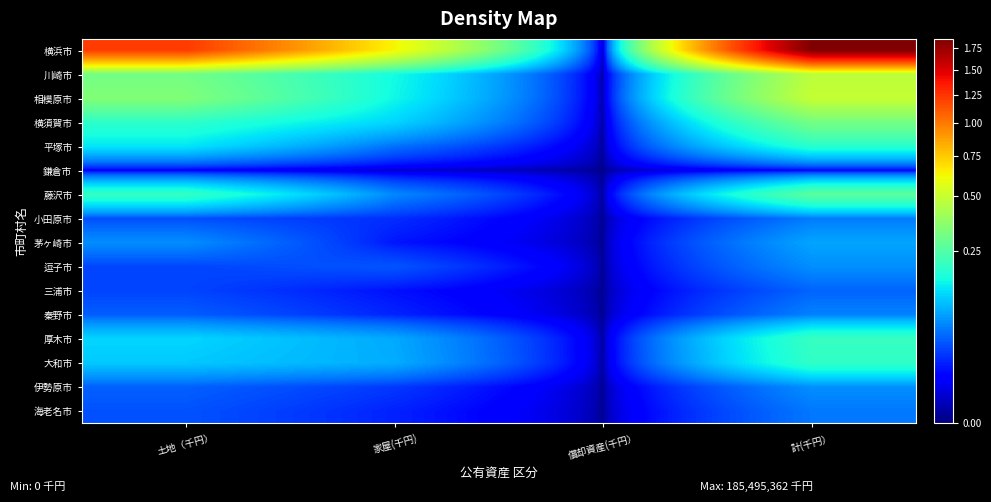

Reading left to right, what are all the values shown in this chart?

横浜市: 土地（千円）=122633720	家屋(千円)=62860625	償却資産(千円）=1017	計(千円）=185495362
川崎市: 土地（千円）=31013269	家屋(千円)=15949712	償却資産(千円）=0	計(千円）=46962981
相模原市: 土地（千円）=33833600	家屋(千円)=15408798	償却資産(千円）=16190	計(千円）=49258588
横須賀市: 土地（千円）=19379785	家屋(千円)=12080529	償却資産(千円）=0	計(千円）=31460314
平塚市: 土地（千円）=13469192	家屋(千円)=5054342	償却資産(千円）=0	計(千円）=18523534
鎌倉市: 土地（千円）=743318	家屋(千円)=193818	償却資産(千円）=0	計(千円）=937136
藤沢市: 土地（千円）=20412195	家屋(千円)=6355312	償却資産(千円）=0	計(千円）=26767507
小田原市: 土地（千円）=3408758	家屋(千円)=2204297	償却資産(千円）=0	計(千円）=5613055
茅ヶ崎市: 土地（千円）=6730403	家屋(千円)=1506491	償却資産(千円）=0	計(千円）=8236894
逗子市: 土地（千円）=3038817	家屋(千円)=3711953	償却資産(千円）=0	計(千円）=6750770
三浦市: 土地（千円）=3012857	家屋(千円)=1372869	償却資産(千円）=0	計(千円）=4385726
秦野市: 土地（千円）=4093384	家屋(千円)=1899171	償却資産(千円）=0	計(千円）=5992555
厚木市: 土地（千円）=12134835	家屋(千円)=8542546	償却資産(千円）=0	計(千円）=20677381
大和市: 土地（千円）=11011774	家屋(千円)=8828974	償却資産(千円）=0	計(千円）=19840748
伊勢原市: 土地（千円）=4241396	家屋(千円)=2582222	償却資産(千円）=0	計(千円）=6823618
海老名市: 土地（千円）=3572726	家屋(千円)=1838168	償却資産(千円）=0	計(千円）=5410894